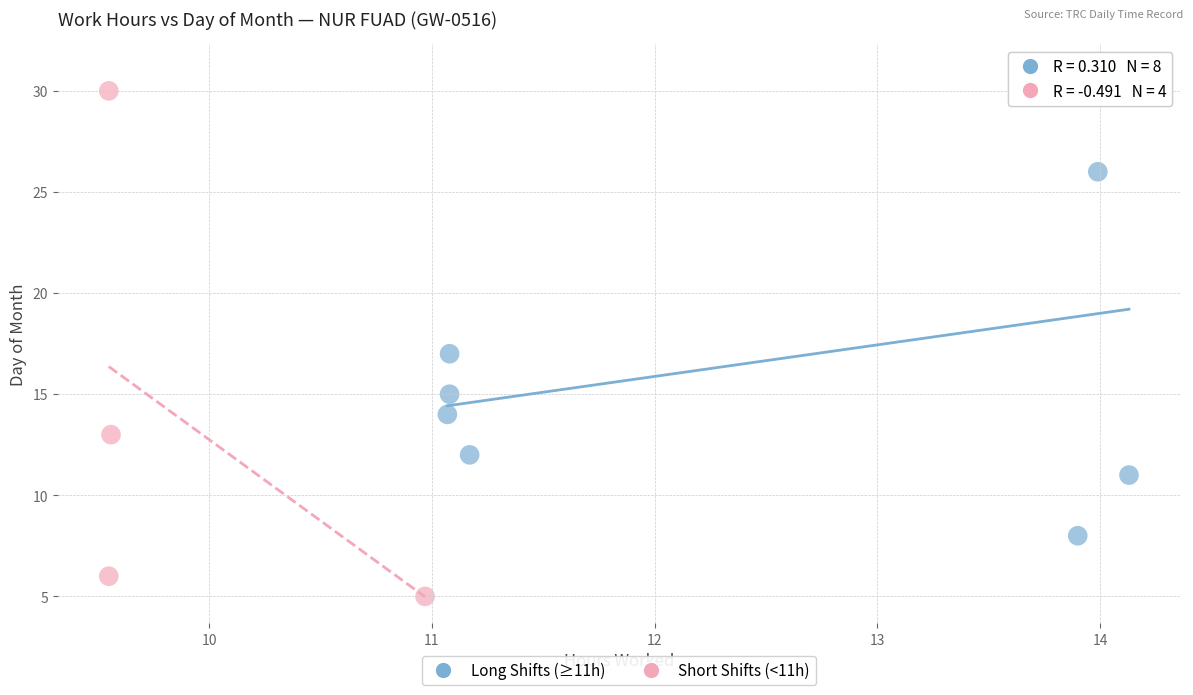

Which series contains the lowest Y value?

Short Shifts (<11h)